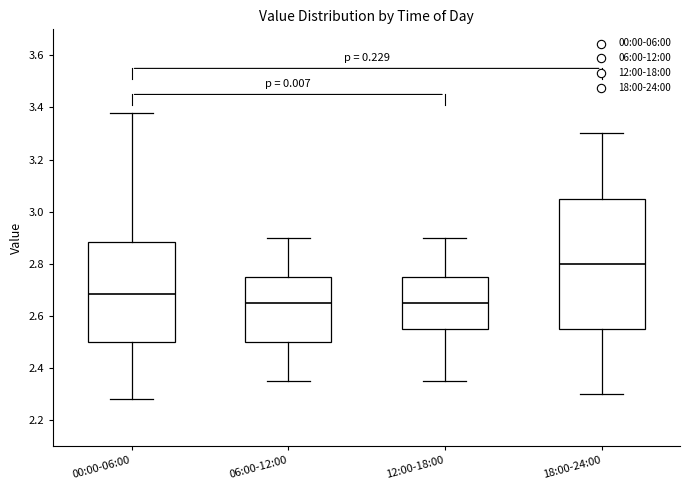

Reading left to right, transcribe this box plot: for each box, give where its median line is, the range the box spans, and where its two whiskers end, as read against the y-axis. The values are not printed on the chart, so give them approximately, as read against the axis.

00:00-06:00: median 2.68, box 2.50 to 2.88, whiskers 2.28 to 3.38
06:00-12:00: median 2.66, box 2.50 to 2.76, whiskers 2.36 to 2.90
12:00-18:00: median 2.66, box 2.56 to 2.76, whiskers 2.36 to 2.90
18:00-24:00: median 2.80, box 2.56 to 3.06, whiskers 2.30 to 3.30